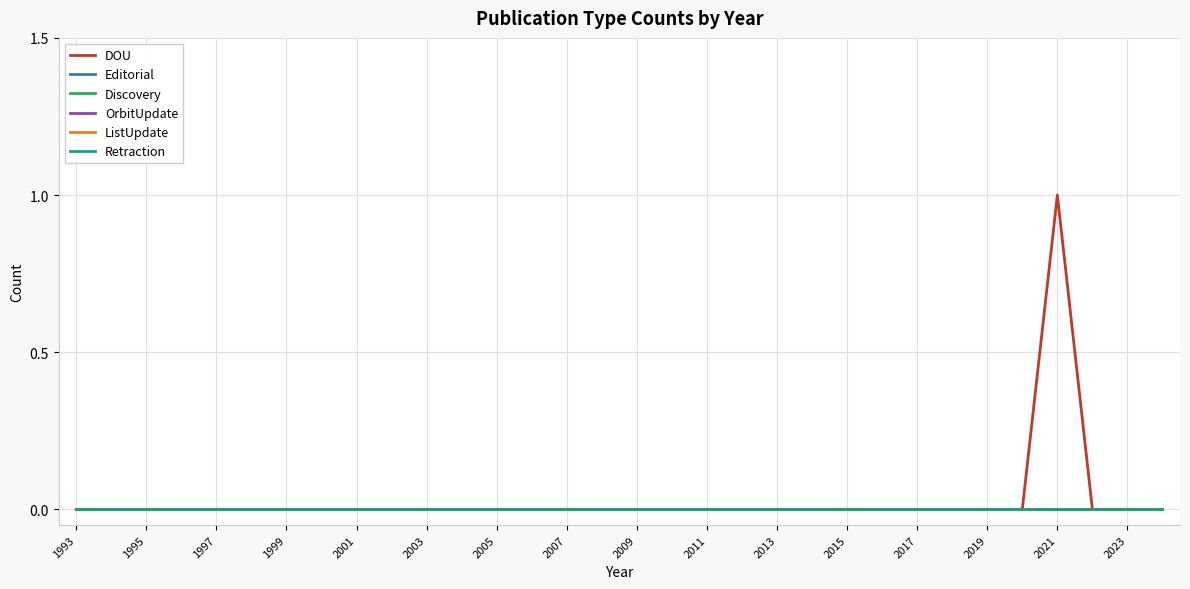

Where is DOU nearest to the value 0?

1993